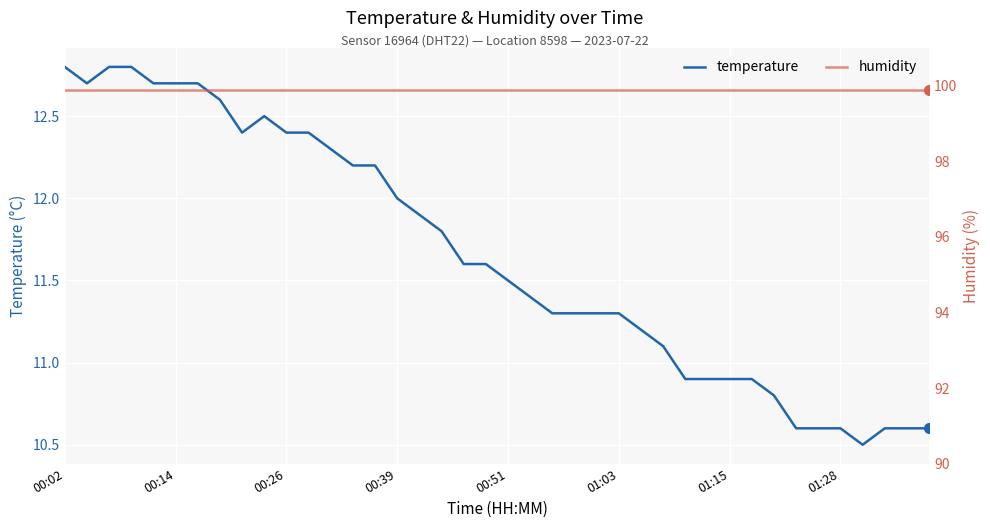

What is the minimum value for temperature?

10.5